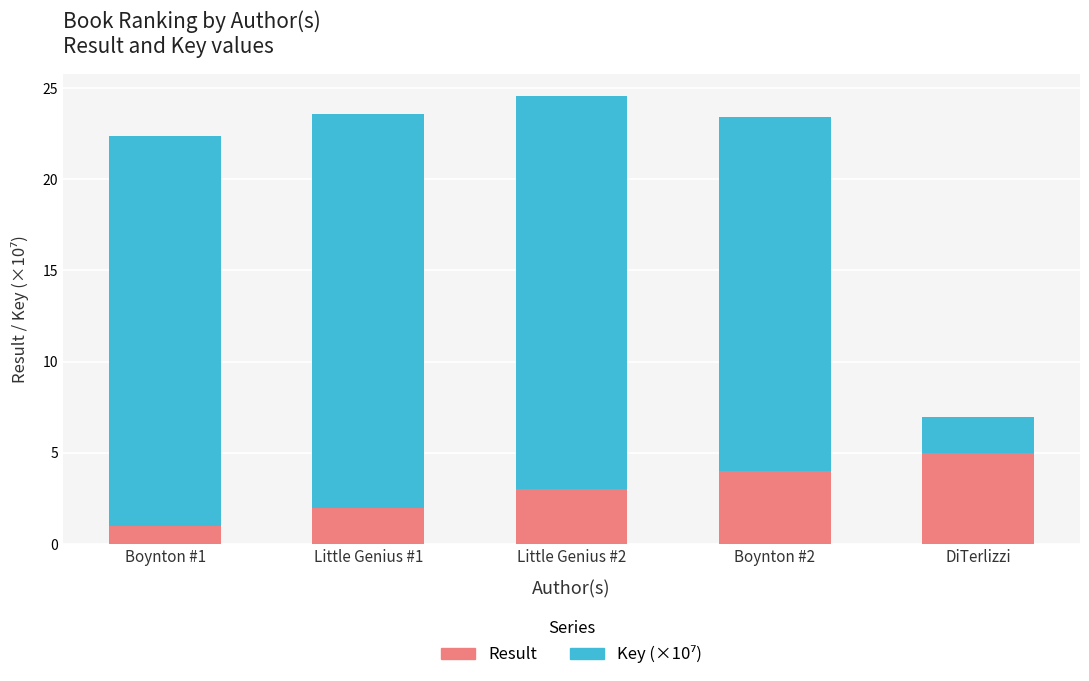

Reading left to right, transcribe the values for Result.

1.0	2.0	3.0	4.0	5.0